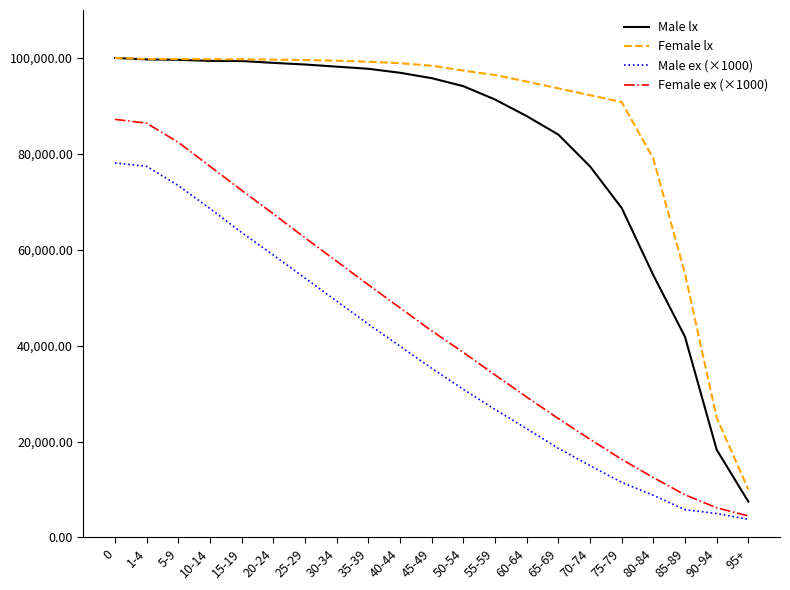

What is the sum of all Female ex (×1000) values?

932600